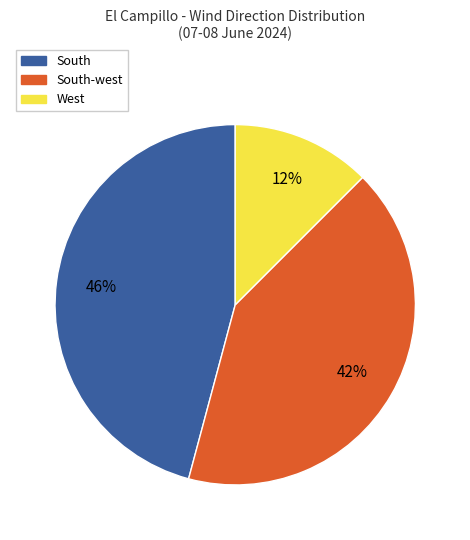

To the nearest percent, what is the average slice percentage?

33%